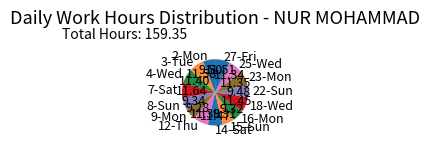

Do 15-Sun and 18-Wed together represent more than half of the pie?

No